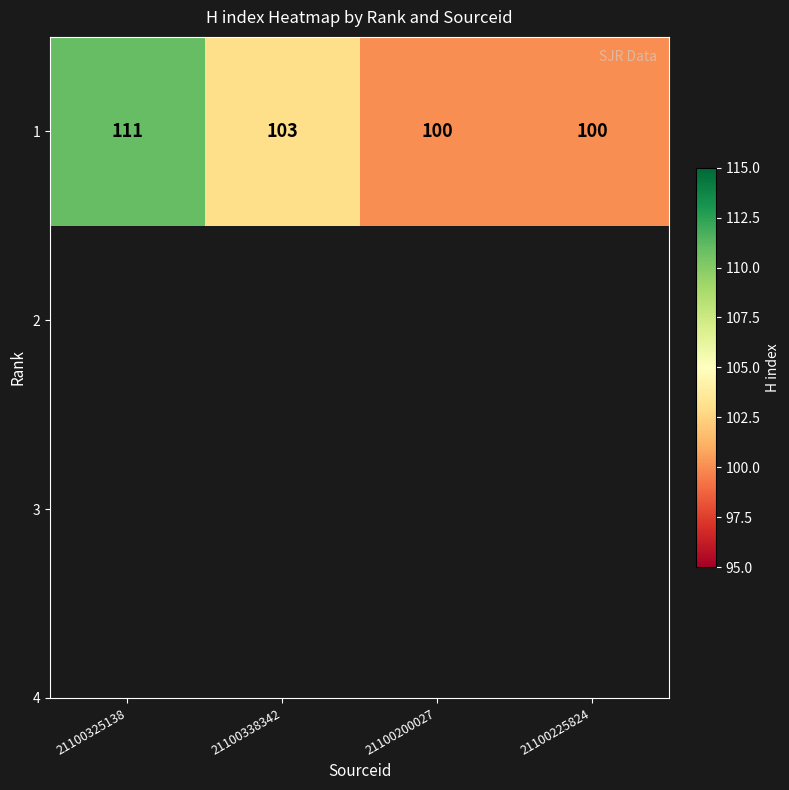

The value at 21100338342 is 144. True or false?

False